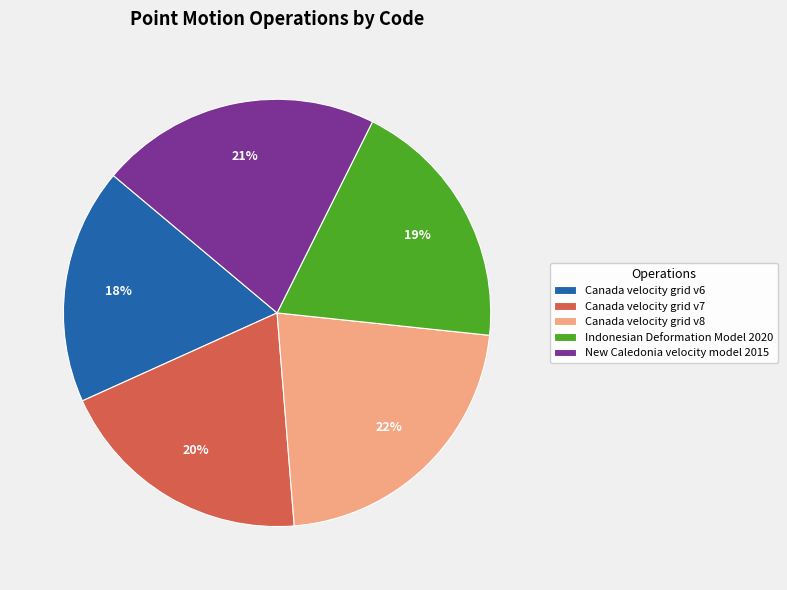

What is the smallest slice in the pie chart?

Canada velocity grid v6